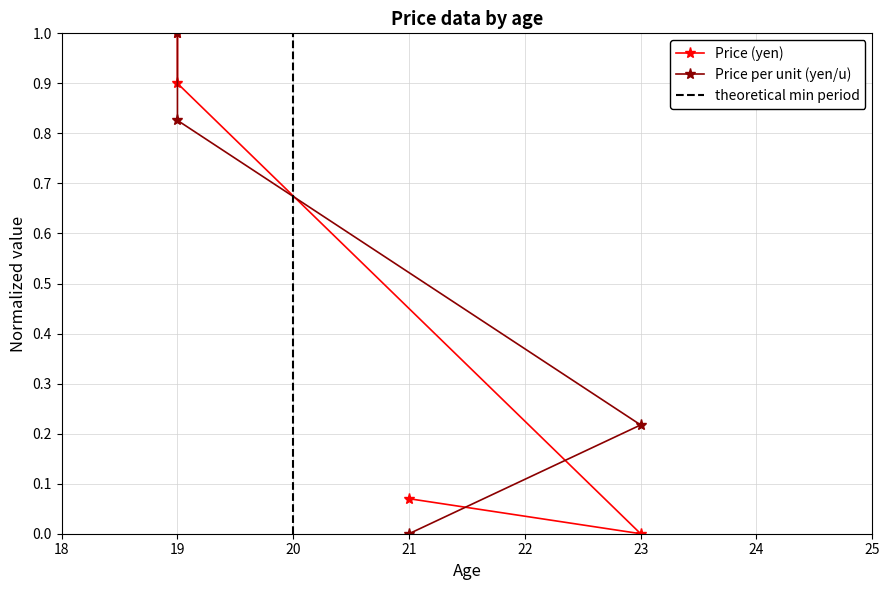

The Price per unit (yen/u) series shows 0.2 at 23. True or false?

True